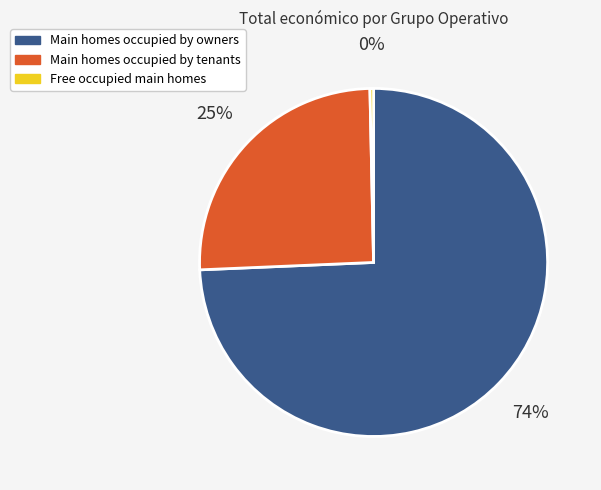

To the nearest percent, what is the average slice percentage?

33%